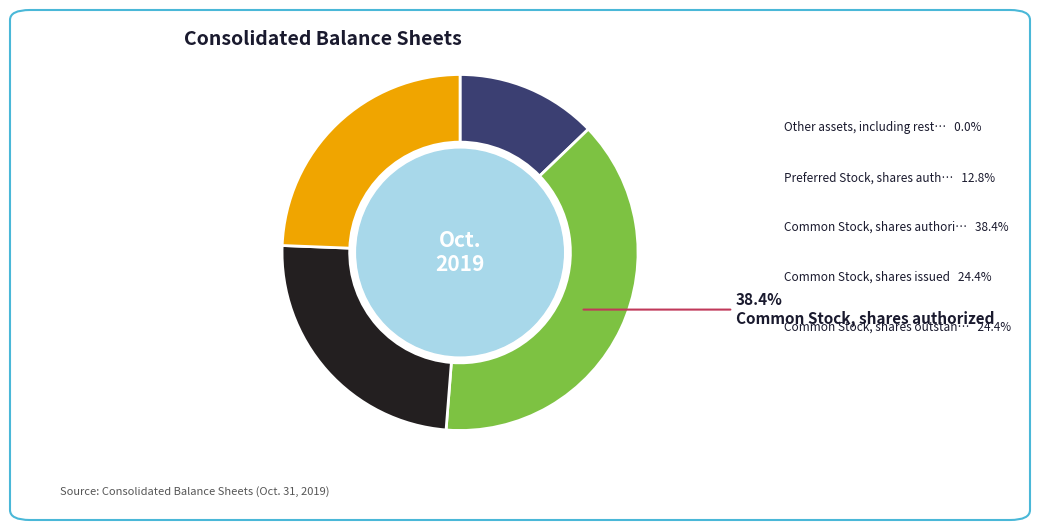

Is there a majority slice in this chart?

No